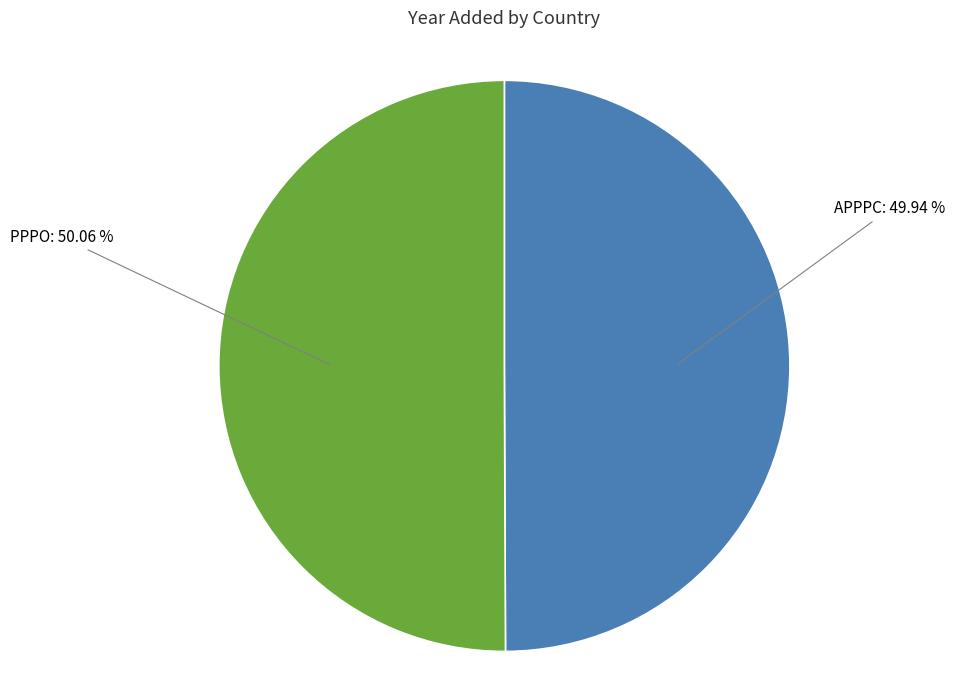

Does any single category account for the majority?

Yes